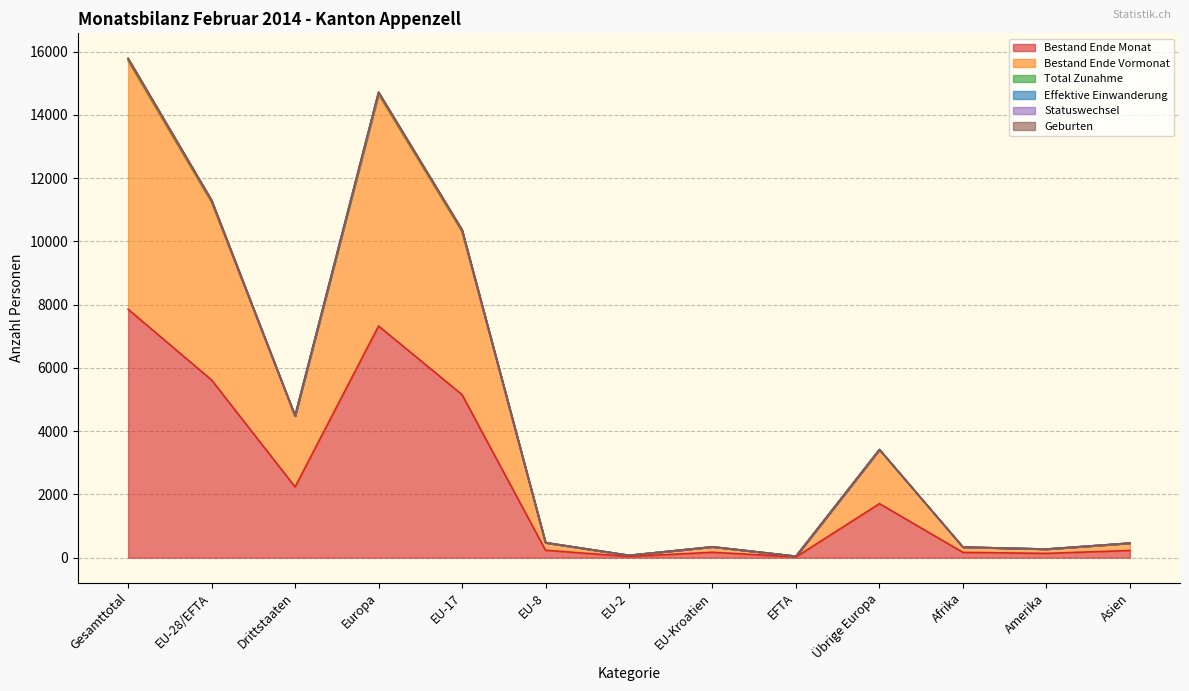

True or false: Bestand Ende Monat has more than 0 points higher than both neighbors.

True